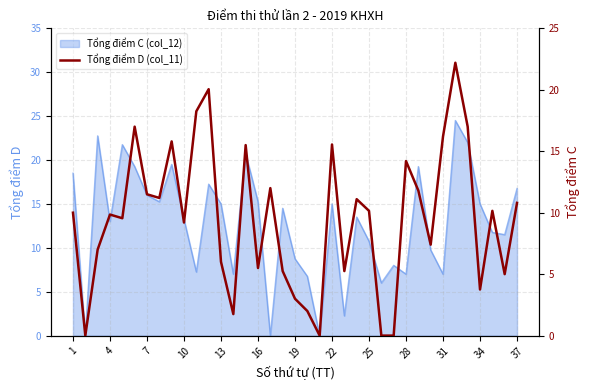

What is the greatest value displayed?

22.2